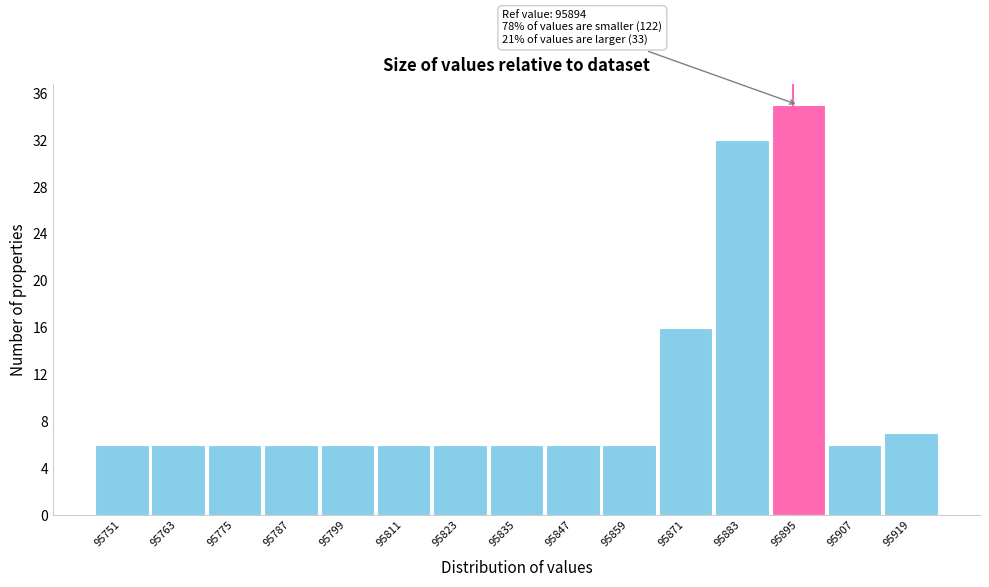

Which range on the x-axis has the tallest bar?

95889 to 95901